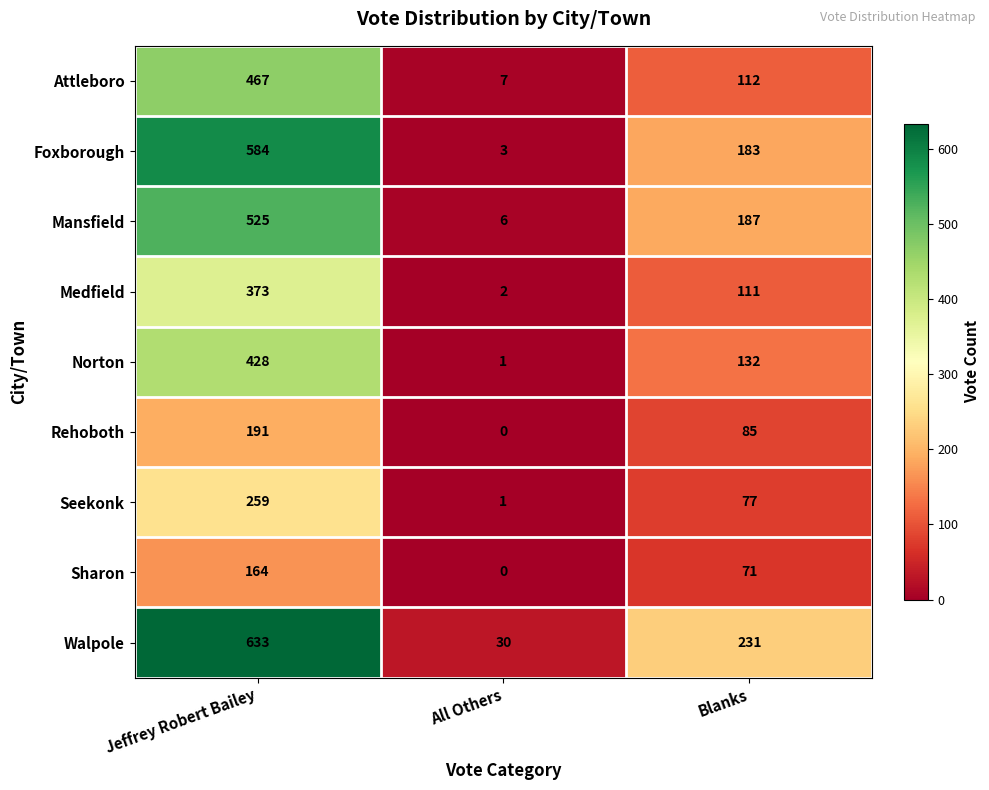

Between All Others and Blanks, which series saw the biggest shift?

Walpole